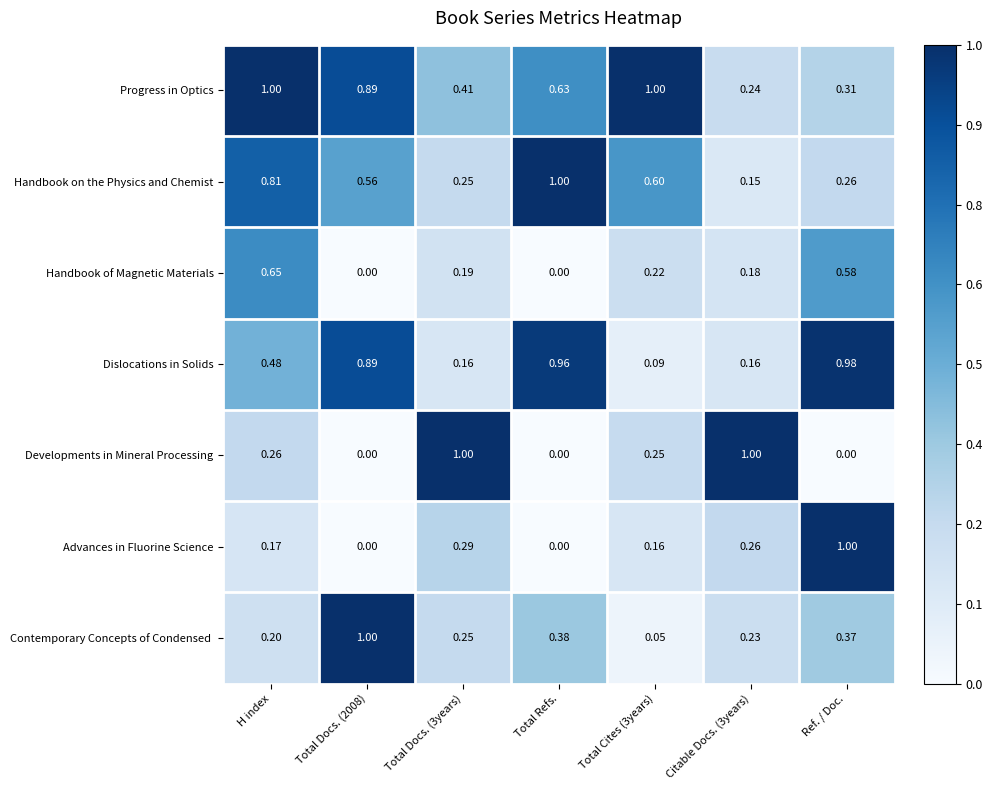

Which category has the highest value in the Handbook on the Physics and Chemist series?

Total Refs.